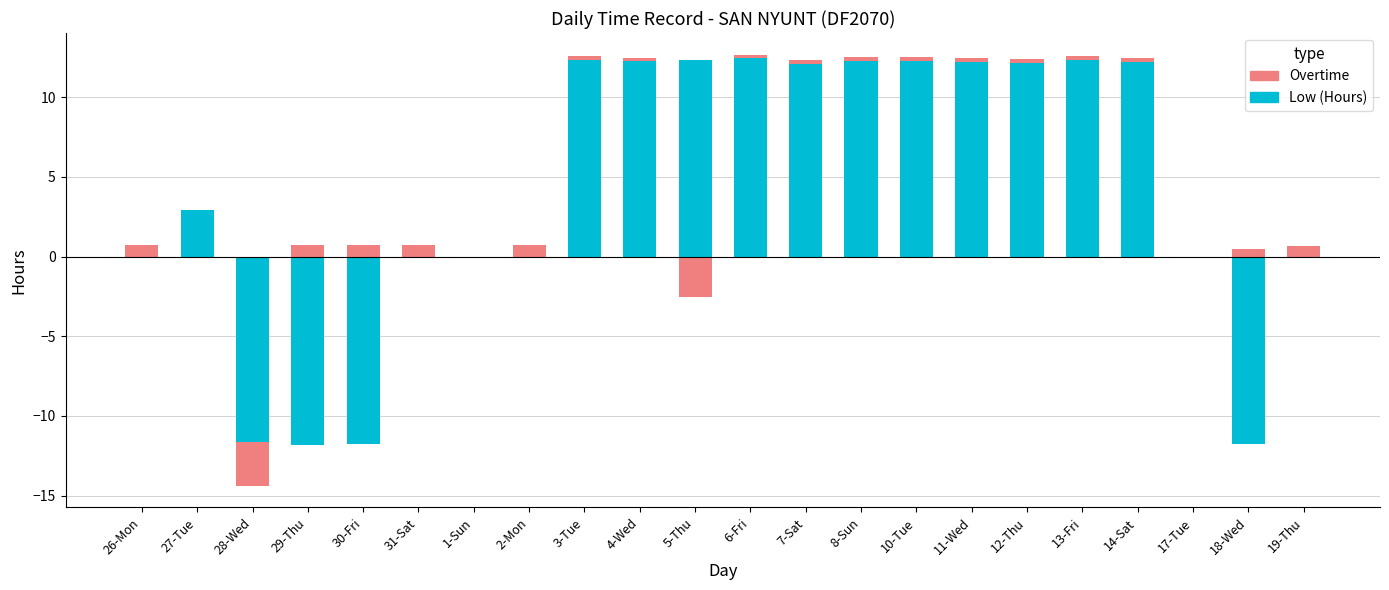

At how many categories does at least one series exceed 8?

11